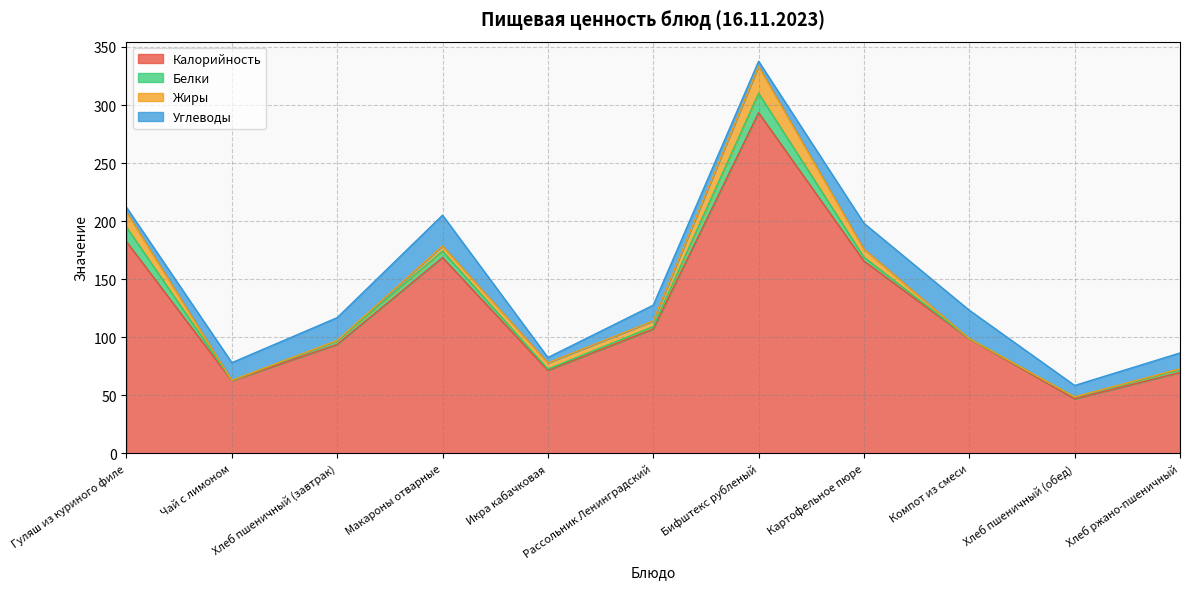

What position from the left is Гуляш из куриного филе?

1